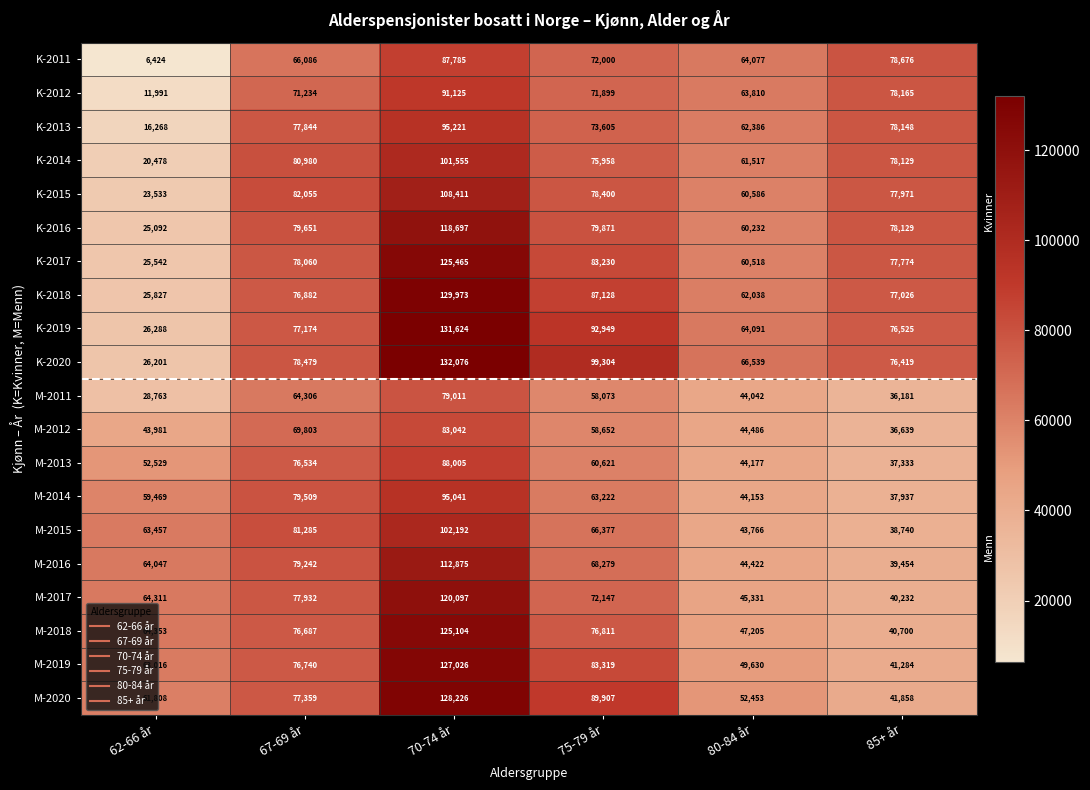

What is the difference between the K-2017 values at 70-74 år and 85+ år?

47691